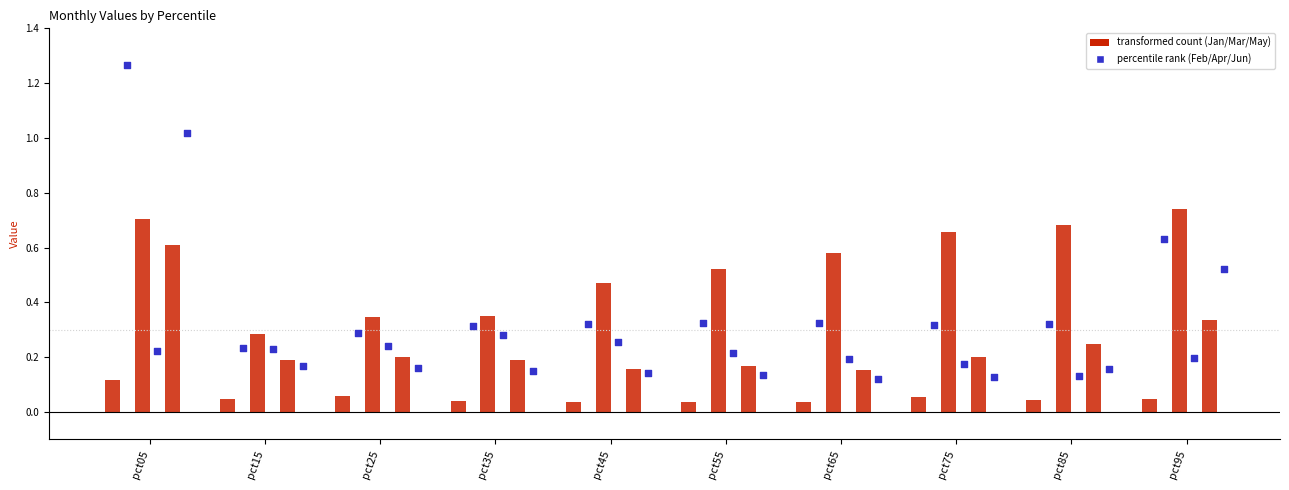

What is the total value across all series at pct65?

1.4